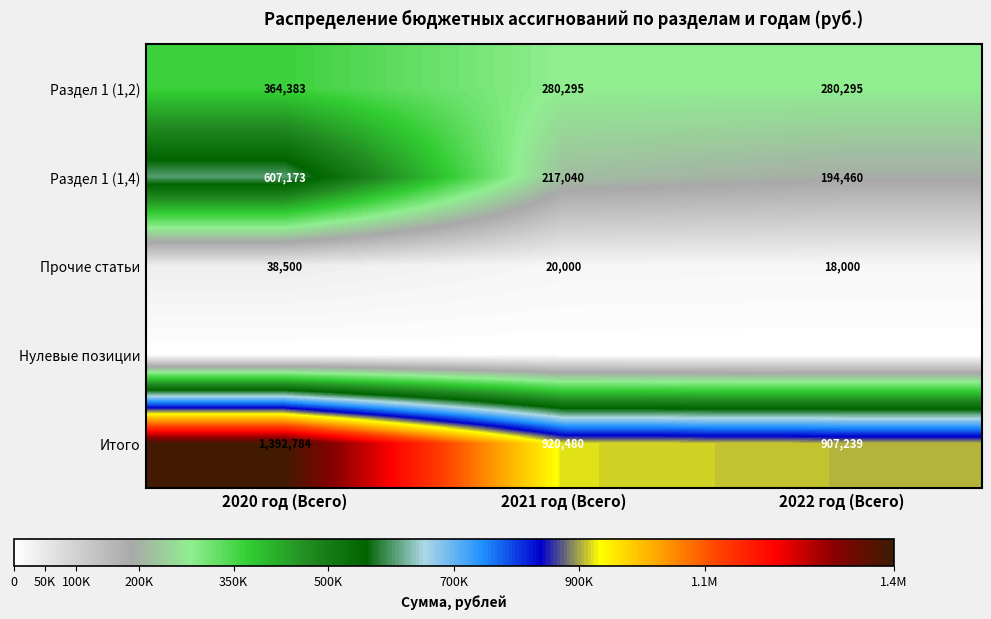

What is the difference between the highest and lowest values at 2022 год (Всего)?

907239.3